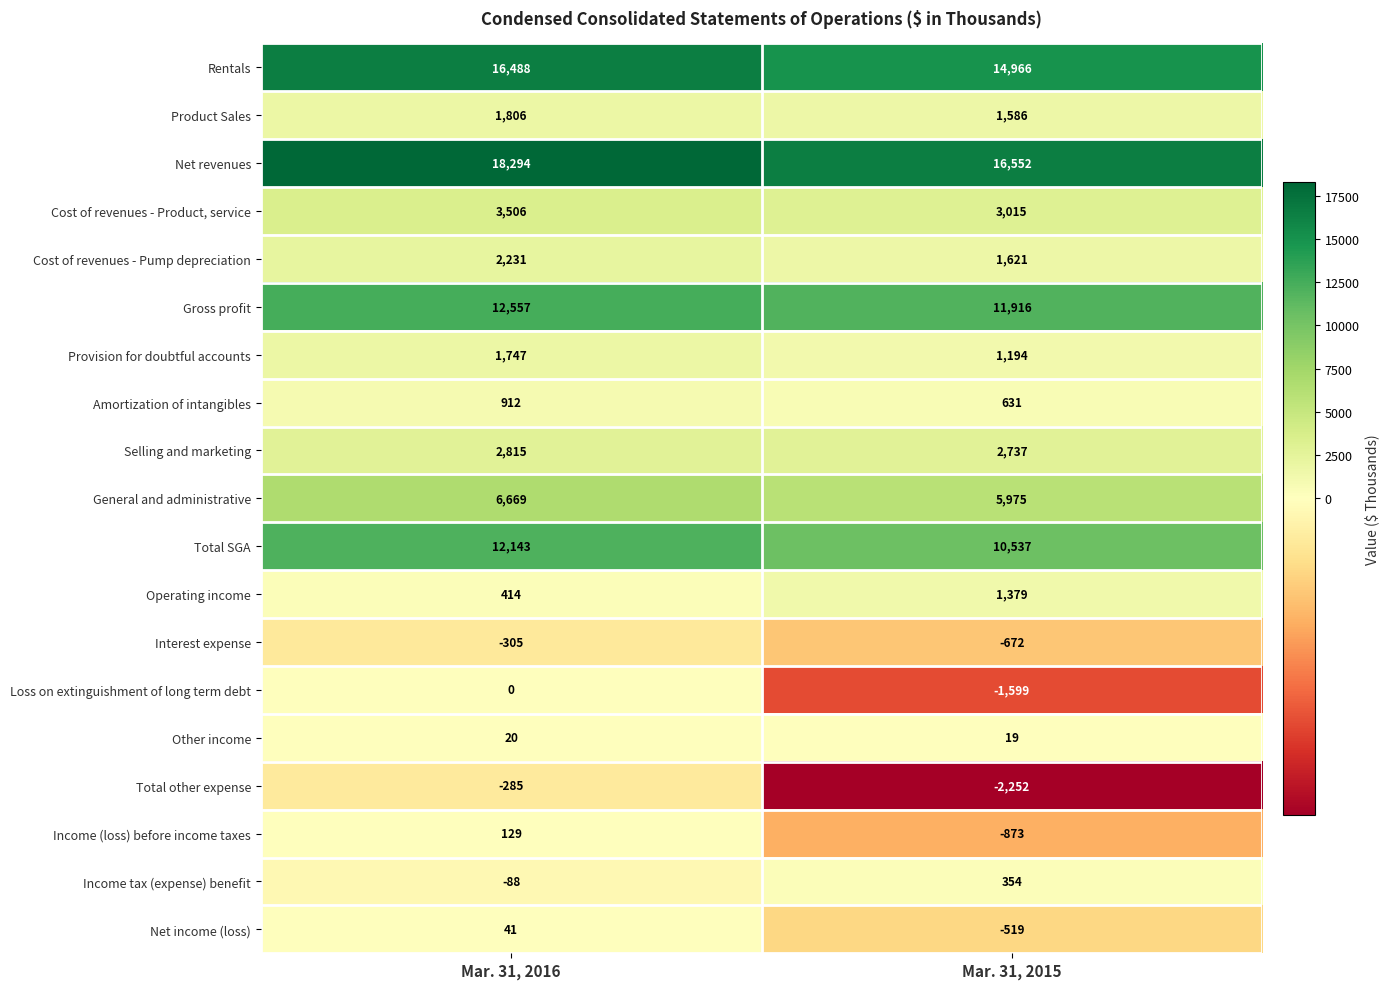

What is the difference between the maximum and minimum values in the Total SGA series?

1606